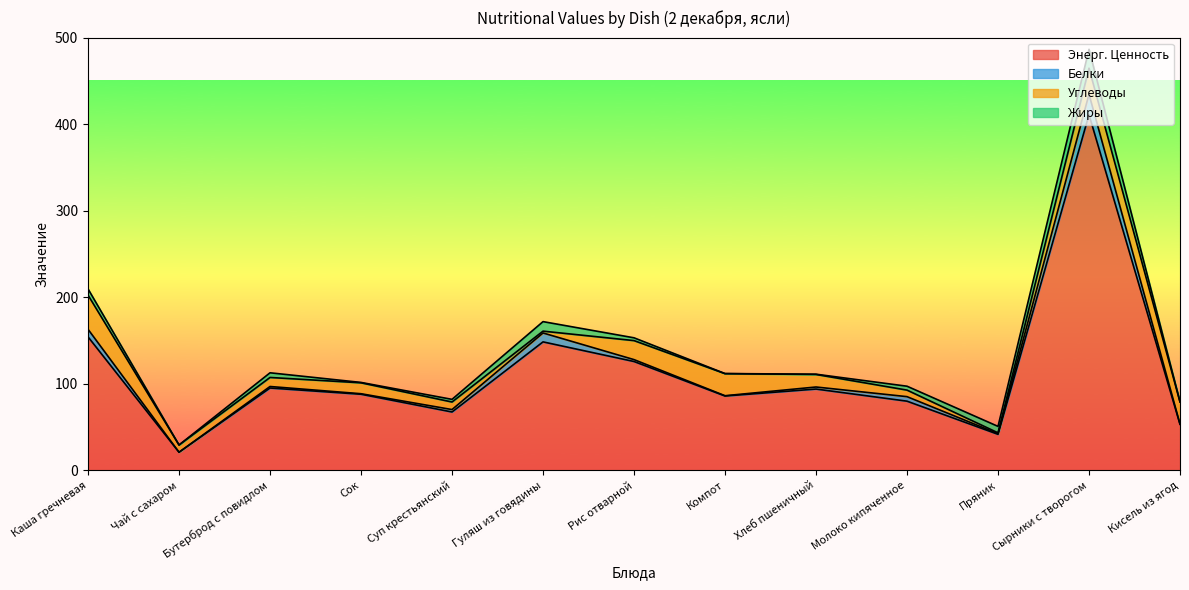

Reading left to right, extract all data points from this chart.

Энерг. Ценность: Каша гречневая=154.3	Чай с сахаром=21.0	Бутерброд с повидлом=95.2	Сок=88.0	Суп крестьянский=67.5	Гуляш из говядины=148.5	Рис отварной=125.8	Компот=86.0	Хлеб пшеничный=94.0	Молоко кипяченное=80.0	Пряник=41.7	Сырники с творогом=411.0	Кисель из ягод=53.2
Белки: Каша гречневая=8.8	Чай с сахаром=0.0	Бутерброд с повидлом=1.8	Сок=0.6	Суп крестьянский=2.8	Гуляш из говядины=10.3	Рис отварной=2.2	Компот=0.3	Хлеб пшеничный=2.4	Молоко кипяченное=5.2	Пряник=0.8	Сырники с творогом=23.6	Кисель из ягод=0.3
Углеводы: Каша гречневая=39.5	Чай с сахаром=8.3	Бутерброд с повидлом=10.4	Сок=12.6	Суп крестьянский=8.7	Гуляш из говядины=2.1	Рис отварной=22.0	Компот=25.5	Хлеб пшеничный=14.5	Молоко кипяченное=7.6	Пряник=1.0	Сырники с творогом=30.1	Кисель из ягод=25.5
Жиры: Каша гречневая=7.1	Чай с сахаром=0.0	Бутерброд с повидлом=5.4	Сок=0.5	Суп крестьянский=3.1	Гуляш из говядины=11.0	Рис отварной=3.2	Компот=0.1	Хлеб пшеничный=0.3	Молоко кипяченное=4.5	Пряник=7.4	Сырники с творогом=21.8	Кисель из ягод=0.1